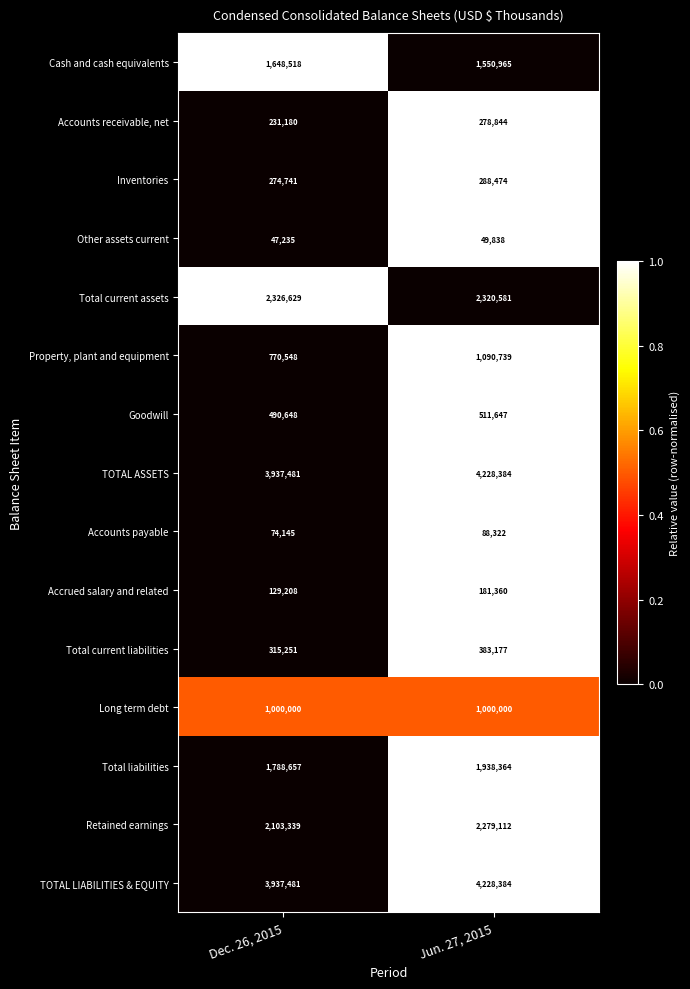

What is the total value across all series at Jun. 27, 2015?

20418191